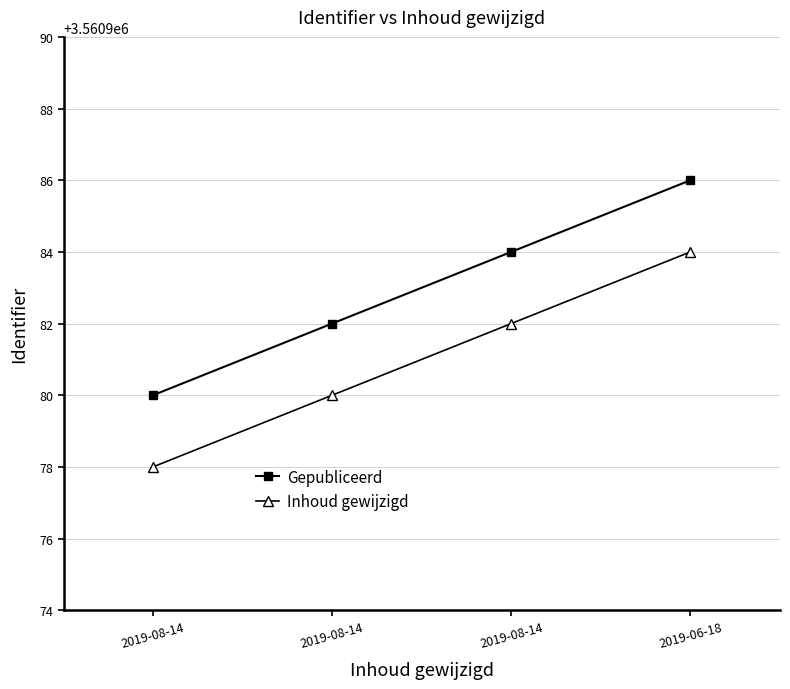

True or false: Gepubliceerd and Inhoud gewijzigd intersect in this chart.

False